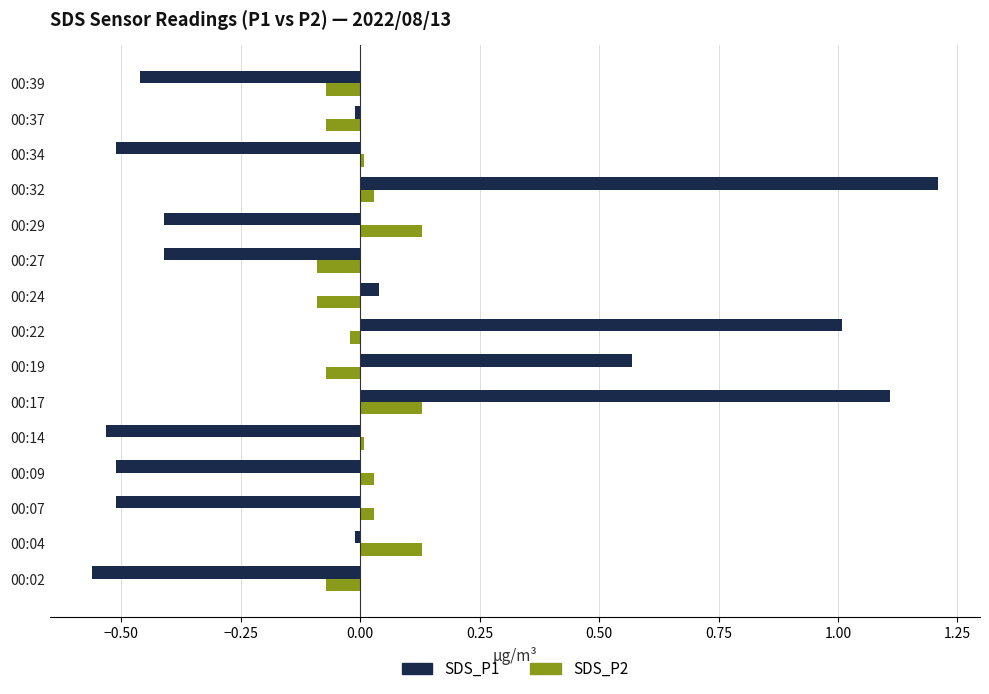

The SDS_P1 series shows 1.6 at 00:22. True or false?

False